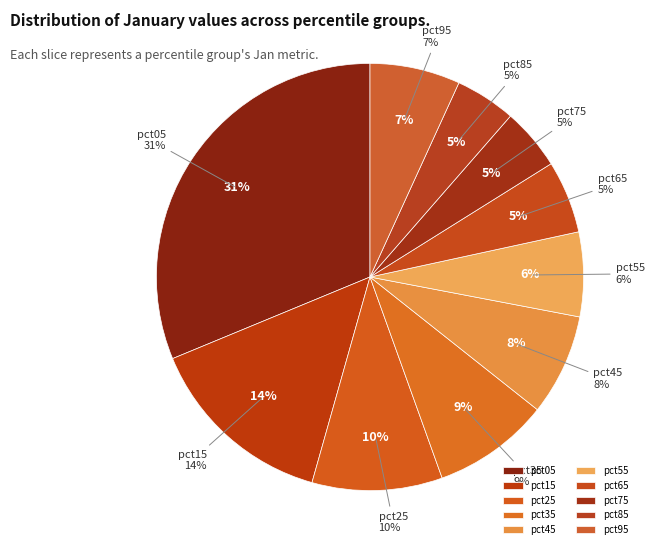

Is there any slice that represents more than half of the pie?

No